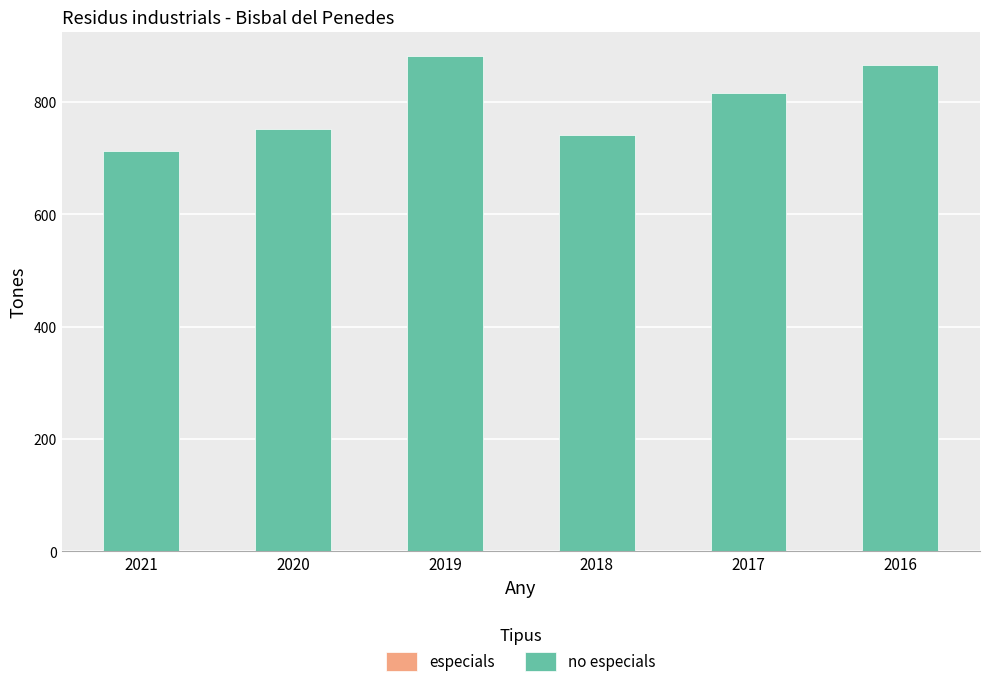

What is the value of the 4th bar from the left?

741